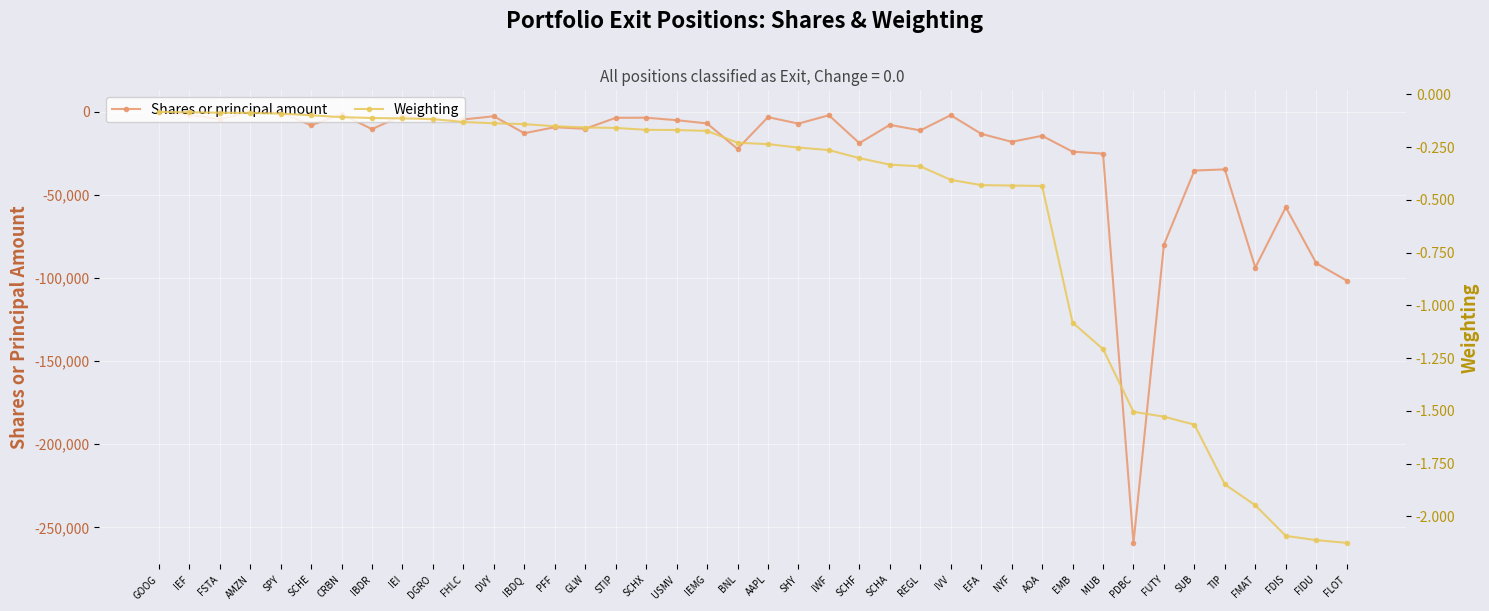

What is the approximate value of Weighting at SCHF?

-0.3